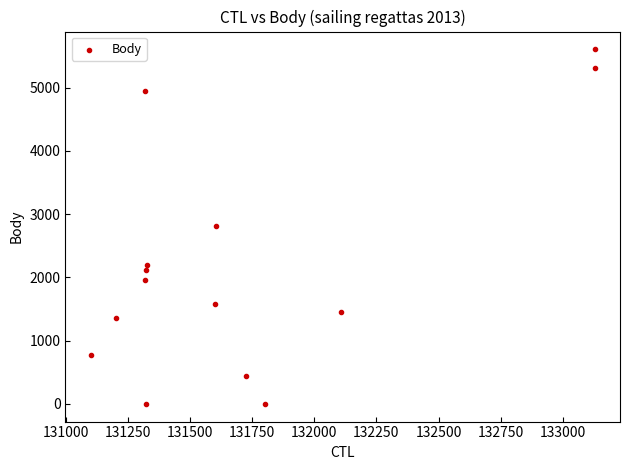

What is the range of Y values (max minus min)?

5606